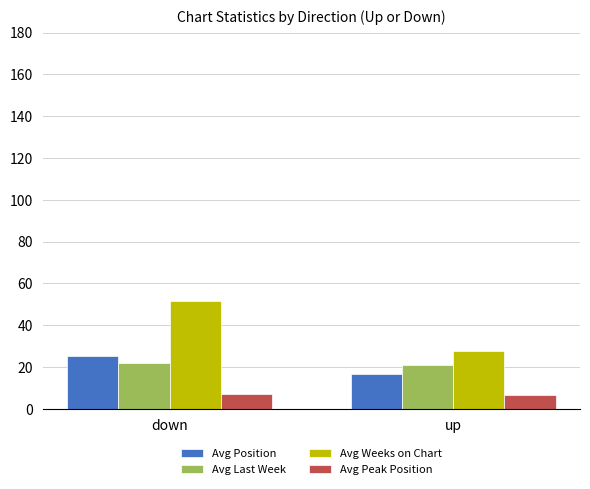

What is the label of the 1st bar from the left?

down